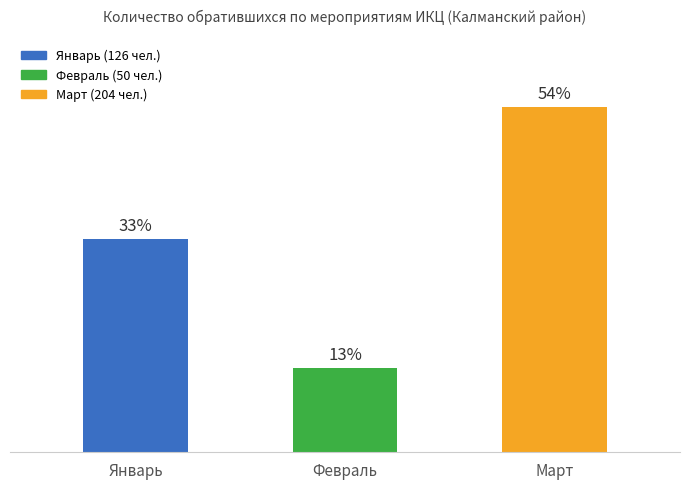

What is the difference between the maximum and minimum values?

154